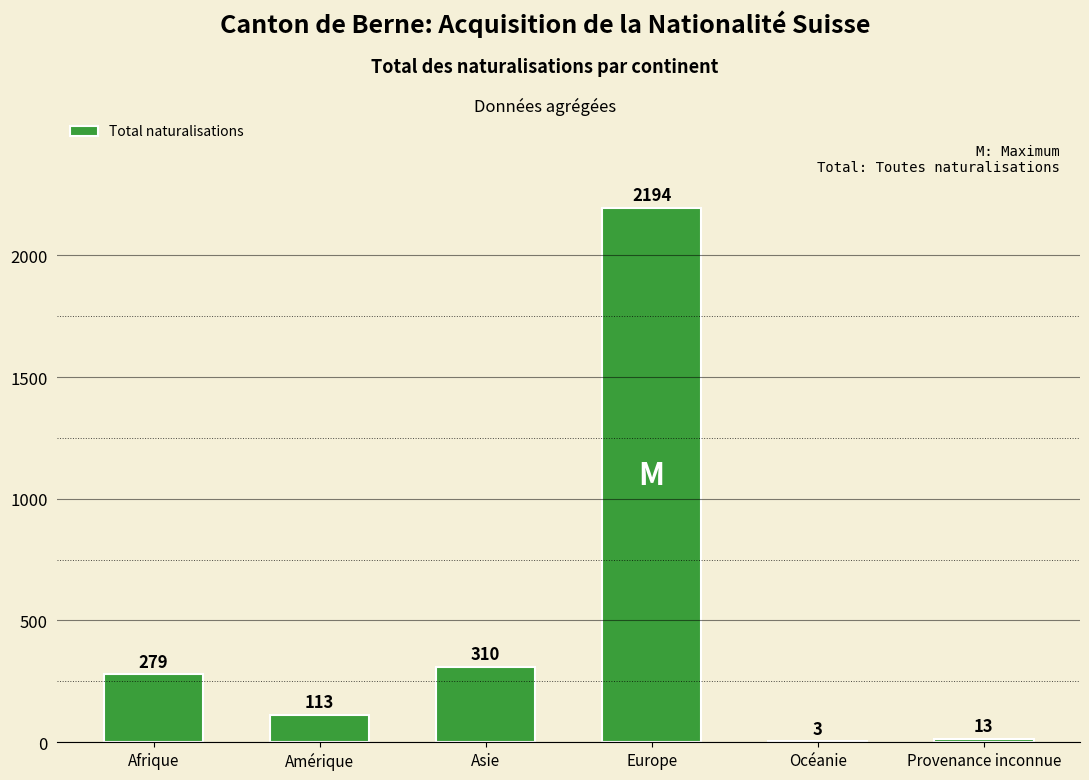

What is the maximum value shown in the chart?

2194